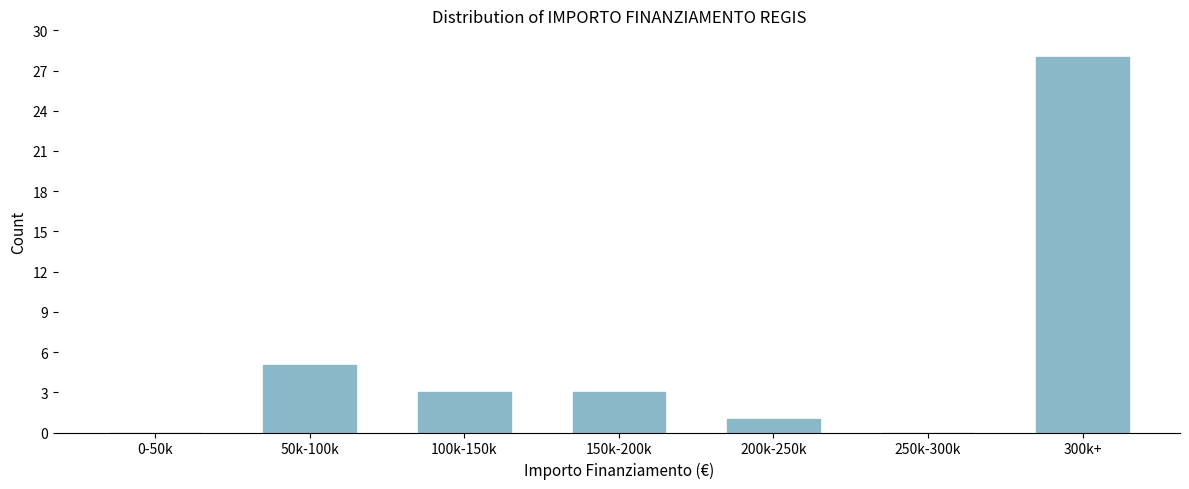

Reading left to right, extract all data points from this chart.

0-50k=0	50k-100k=5	100k-150k=3	150k-200k=3	200k-250k=1	250k-300k=0	300k+=28